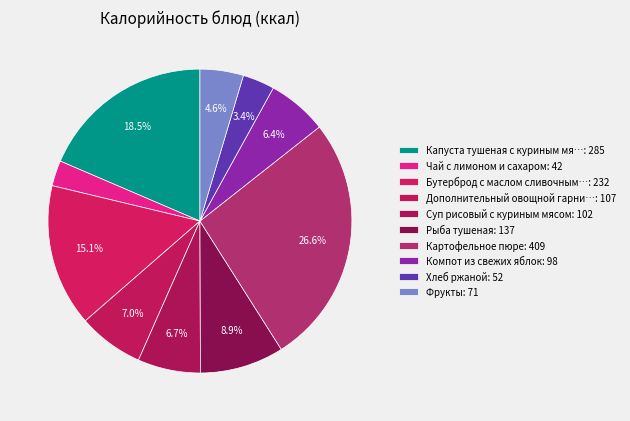

How many segments does this pie chart have?

10